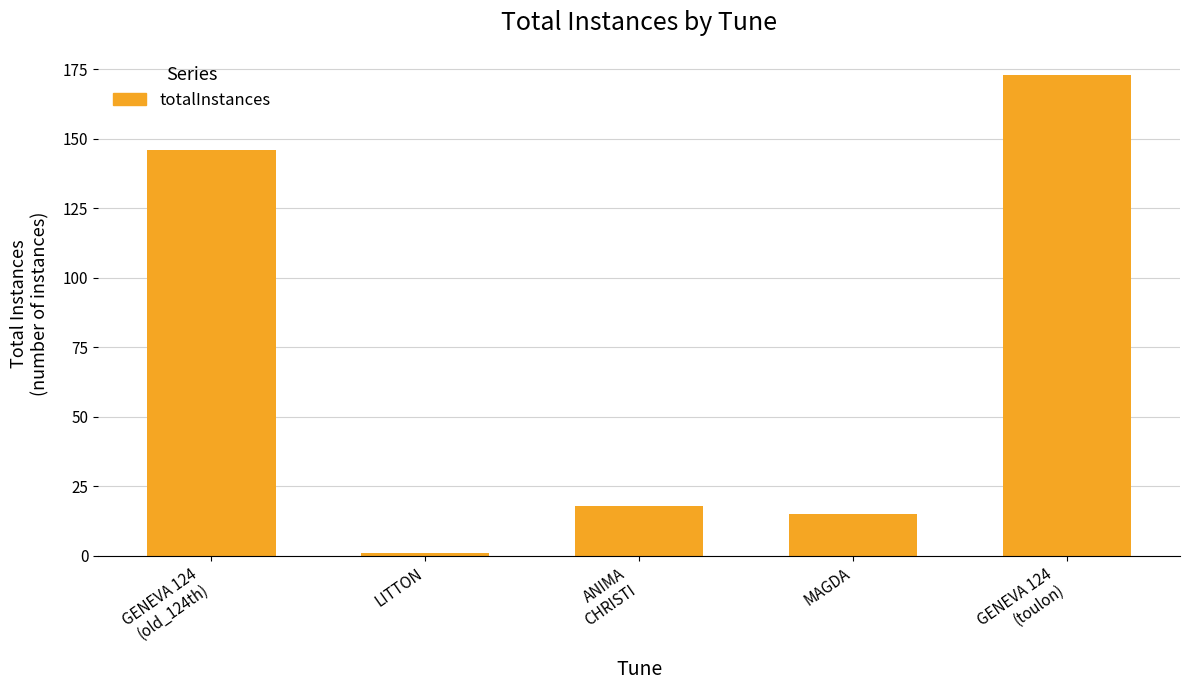

At which label is the value closest to 87?

GENEVA 124
(old_124th)